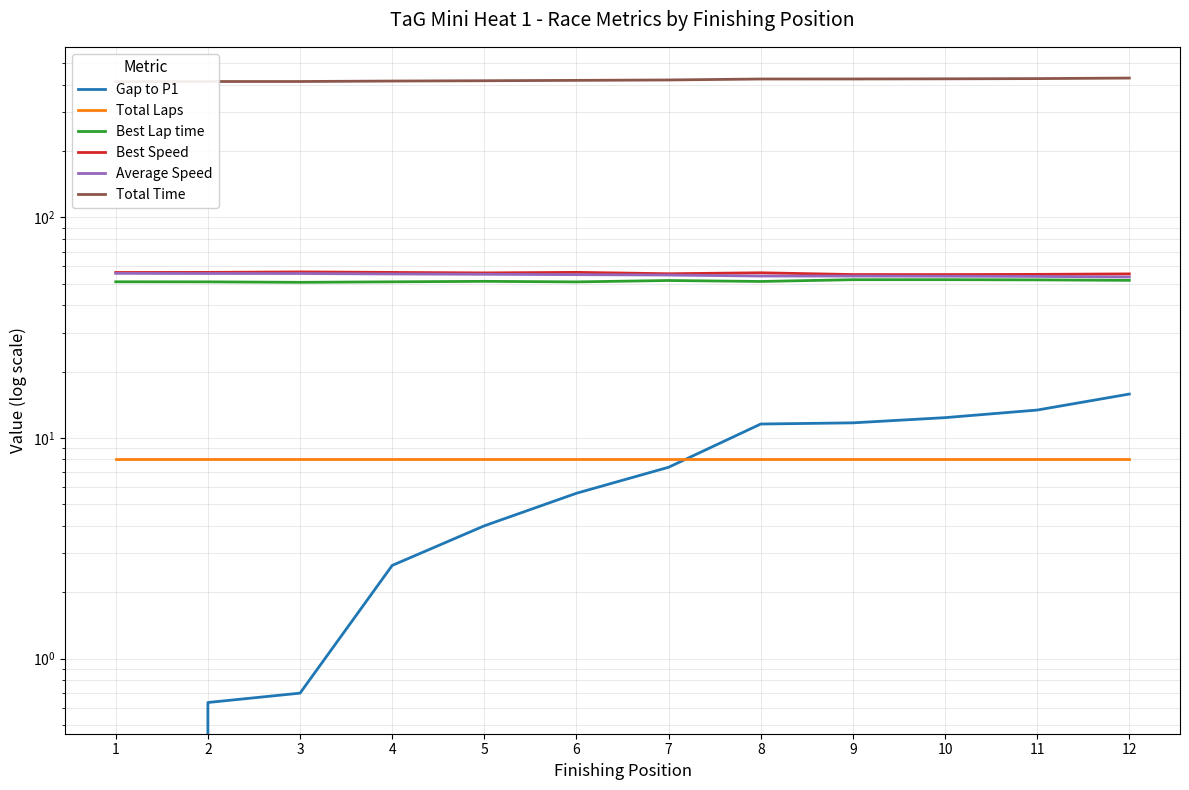

Reading right to left, list all the values displayed in this chart.

Gap to P1: 15.8	13.4	12.4	11.7	11.6	7.4	5.6	4.0	2.6	0.7	0.6	0.0
Total Laps: 8.0	8.0	8.0	8.0	8.0	8.0	8.0	8.0	8.0	8.0	8.0	8.0
Best Lap time: 51.9	52.1	52.3	52.2	51.3	51.8	51.1	51.4	51.1	50.8	51.1	51.1
Best Speed: 55.5	55.2	55.1	55.1	56.1	55.6	56.4	56.1	56.4	56.7	56.4	56.3
Average Speed: 53.8	54.1	54.2	54.3	54.3	54.8	55.1	55.3	55.5	55.7	55.7	55.8
Total Time: 428.6	426.2	425.2	424.5	424.4	420.2	418.4	416.8	415.5	413.5	413.4	412.8